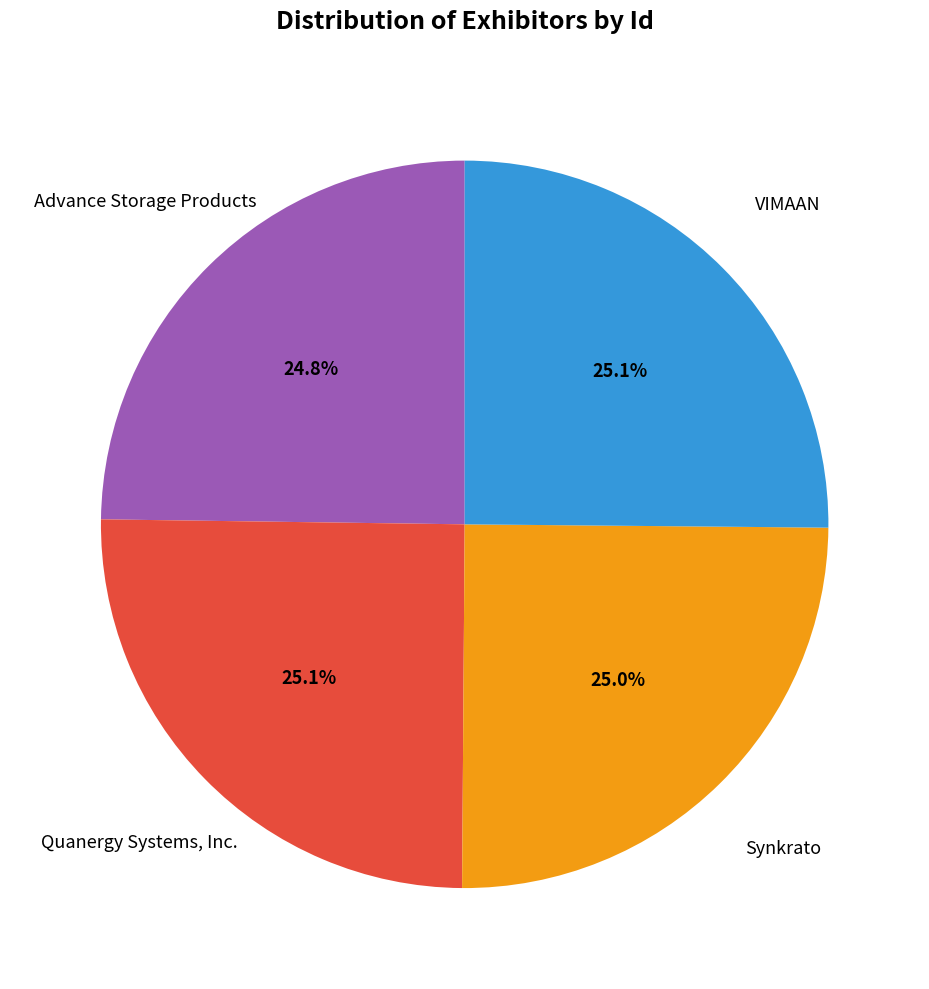

Is there any slice that represents more than half of the pie?

No